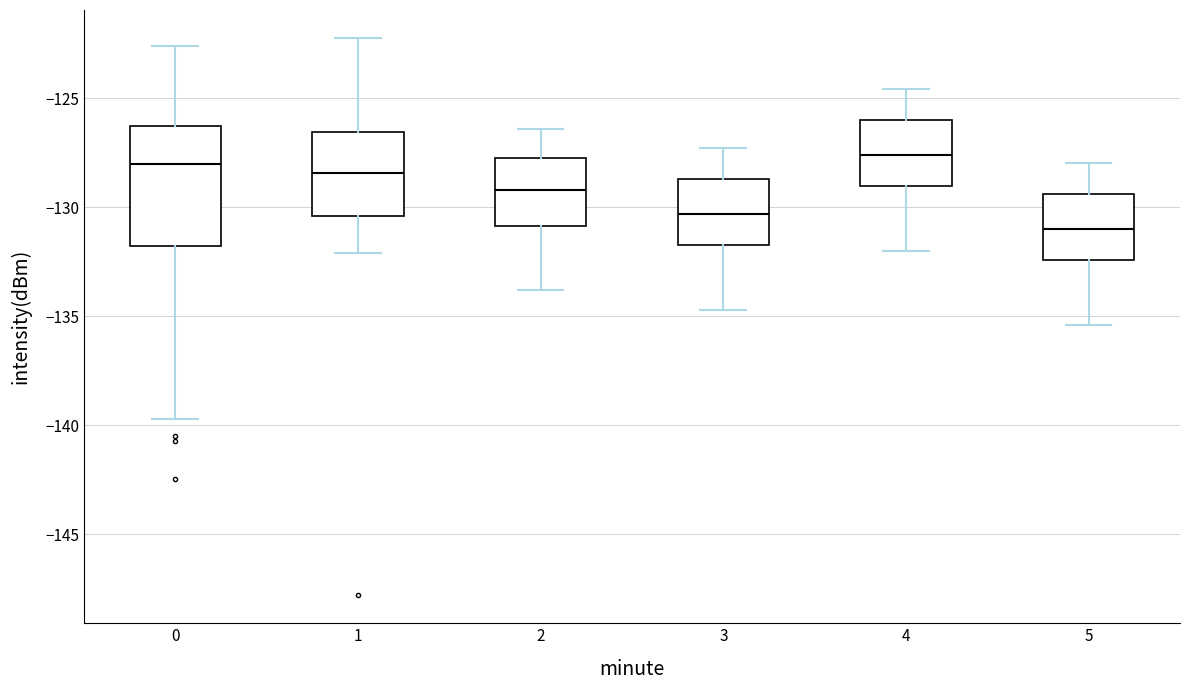

Where does the lower whisker of the box at x = 5 end on the y-axis? The values are not printed on the chart, so give them approximately, as read against the axis.

-135.5